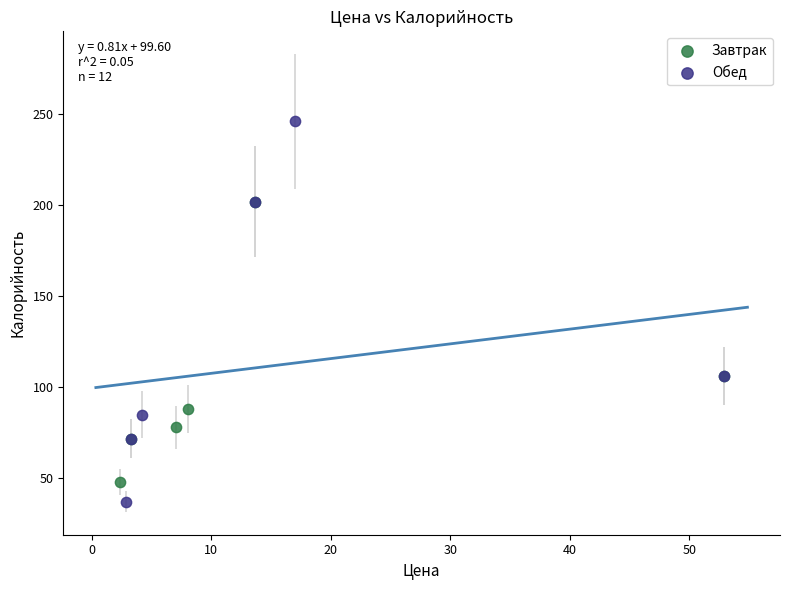

Which series has the largest Y range (max minus min)?

Обед